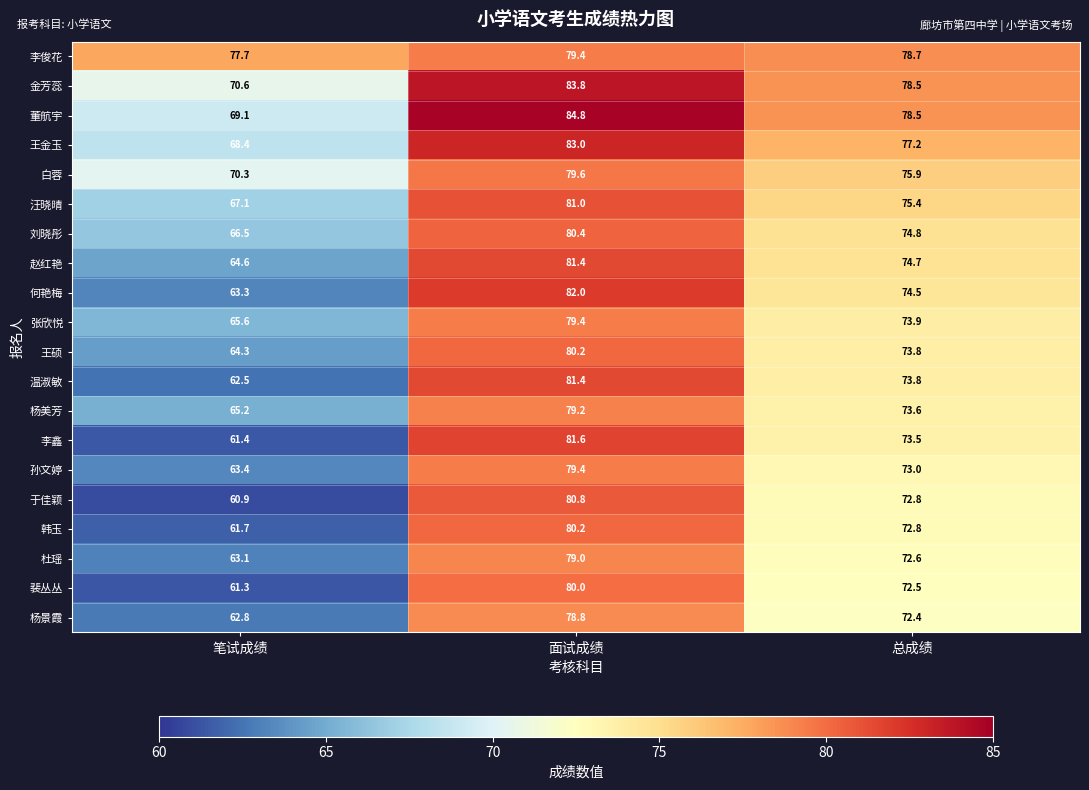

What is the sum of the 王硕 values at 笔试成绩 and 总成绩?

138.1